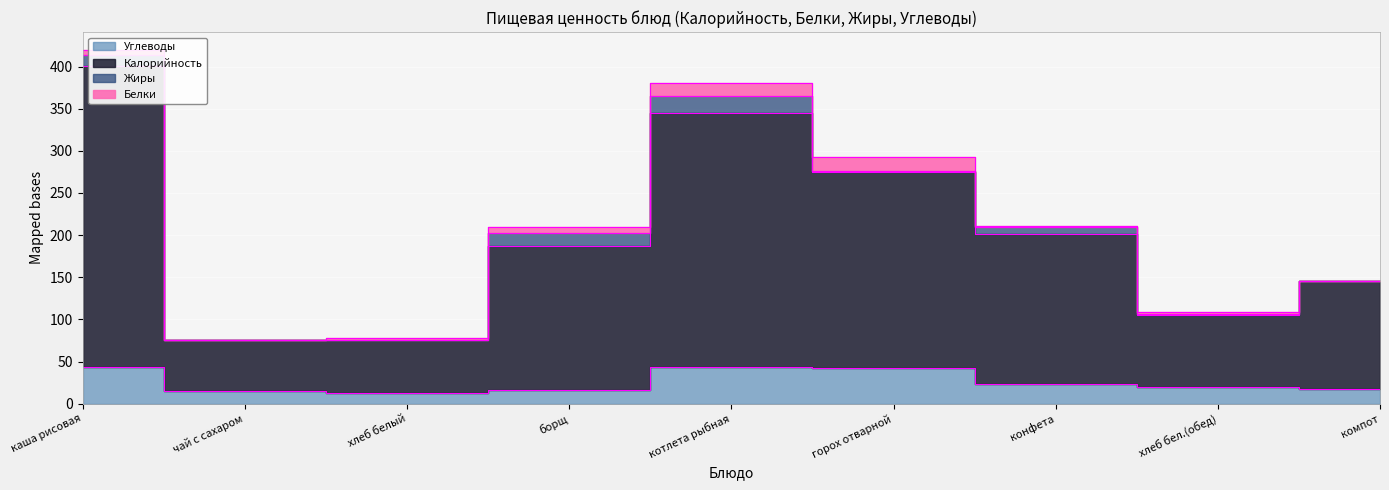

What is the sum of the Углеводы values at хлеб бел.(обед) and чай с сахаром?

35